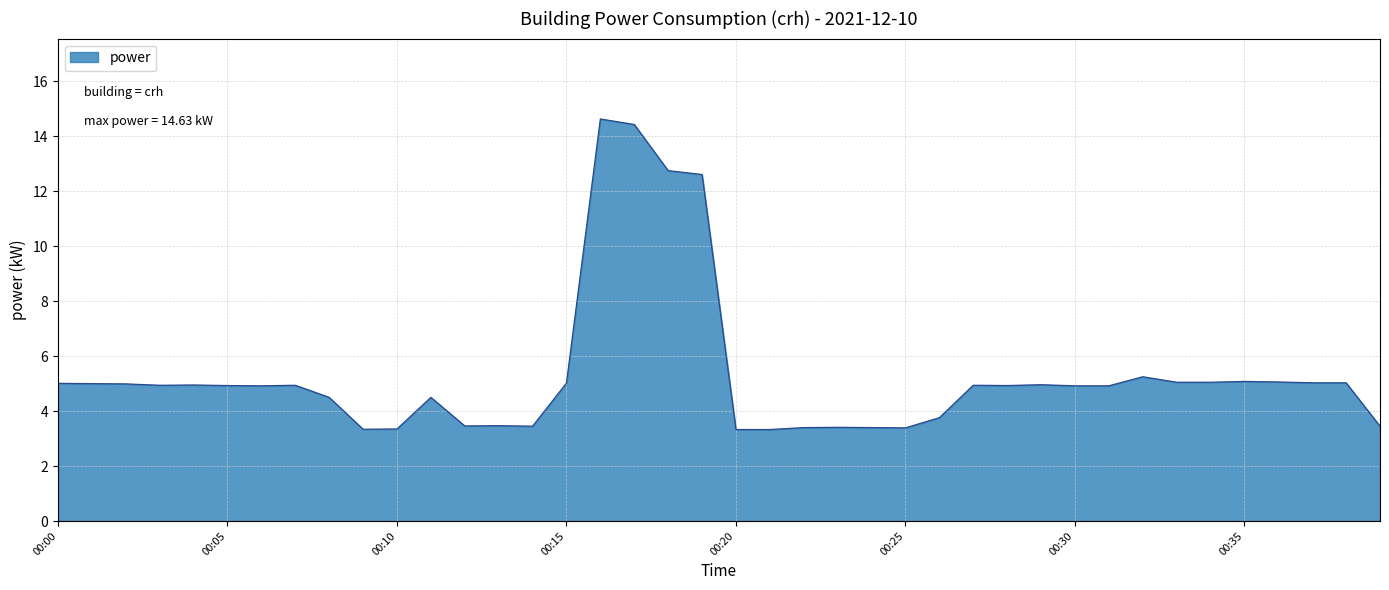

How many lines are shown in the chart?

1